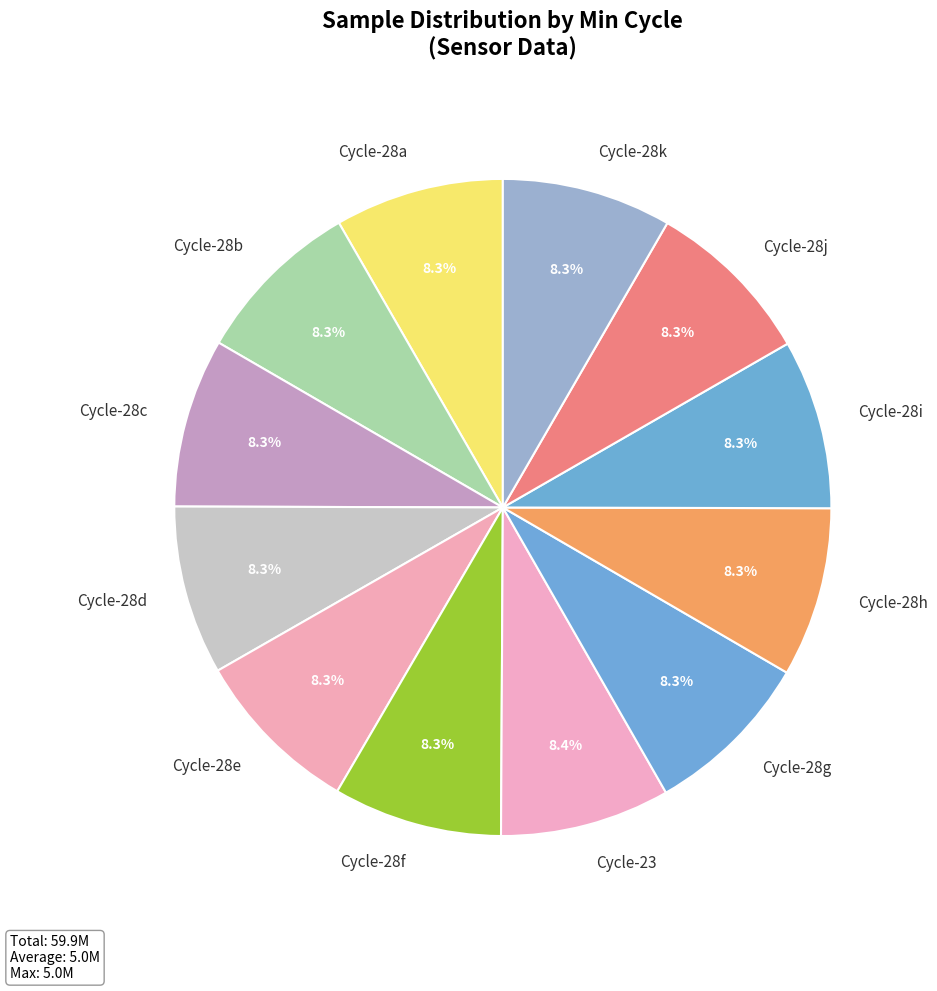

Is the sum of Cycle-28i and Cycle-28e greater than half?

No